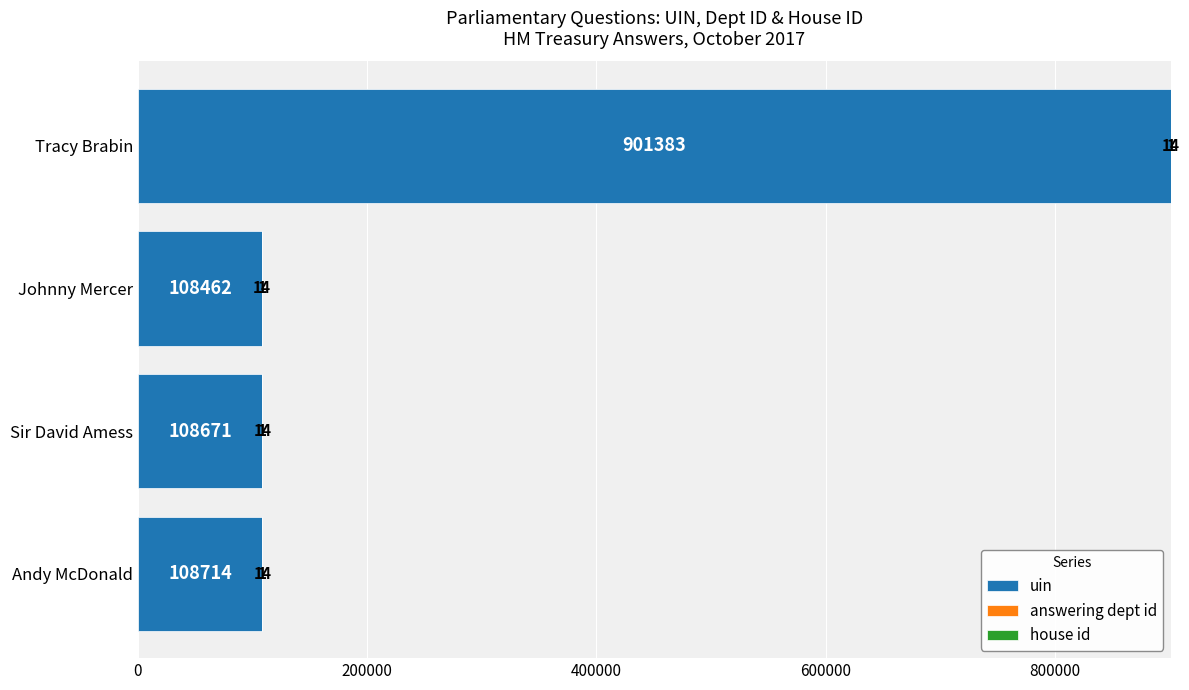

What is the maximum value for uin?

901383